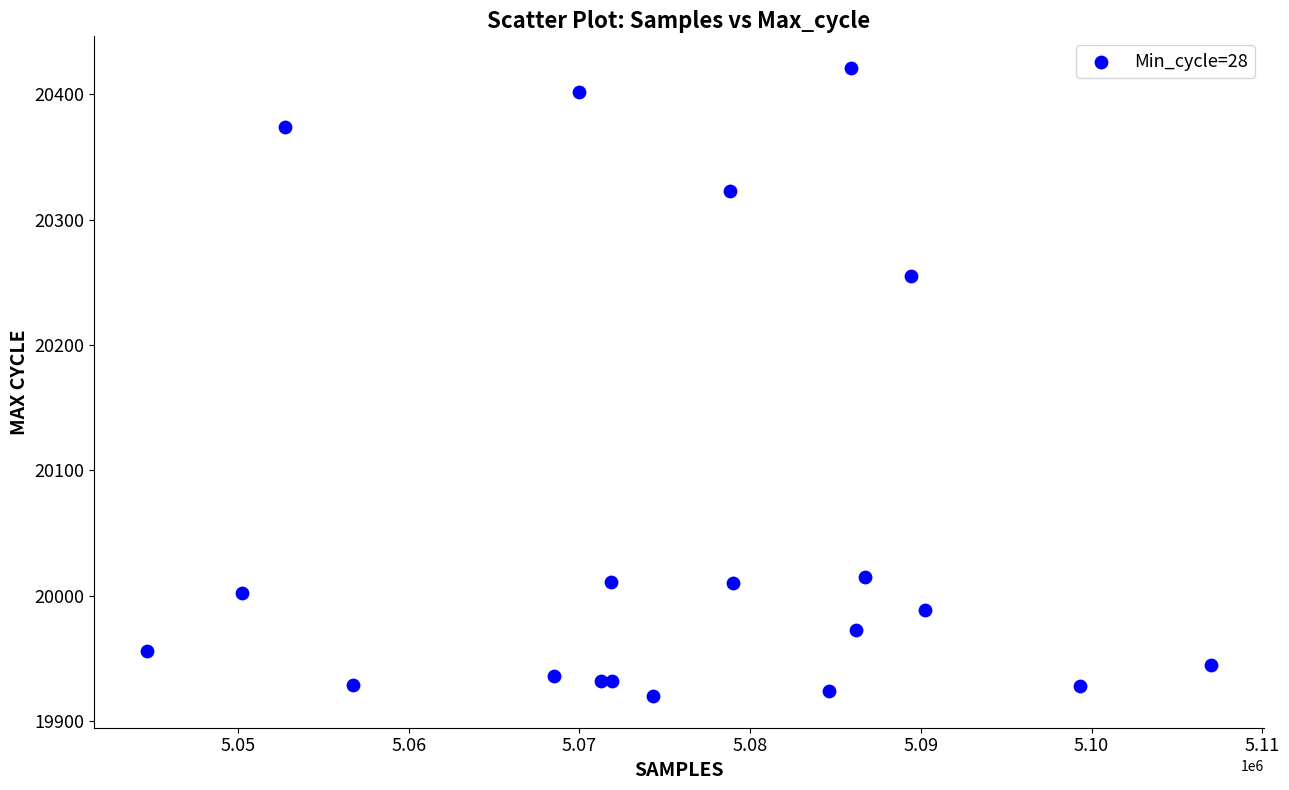

What Y value in the scatter plot is closest to 20170?

20255